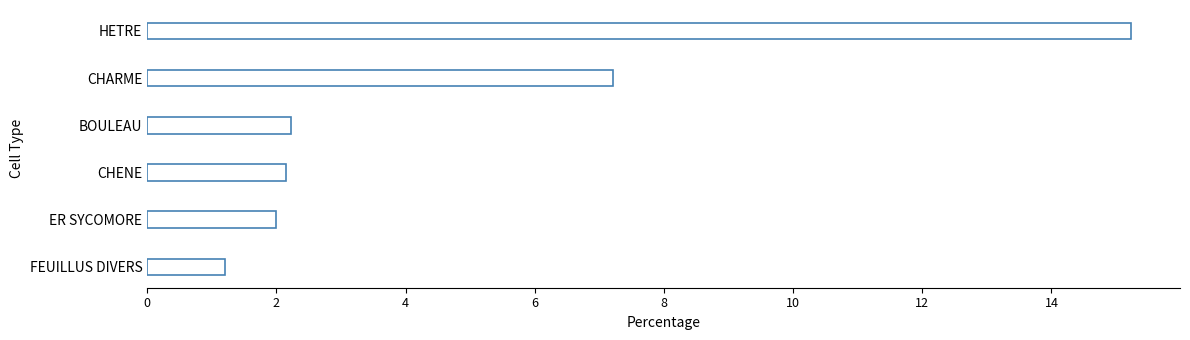

Does the chart contain stacked bars?

No